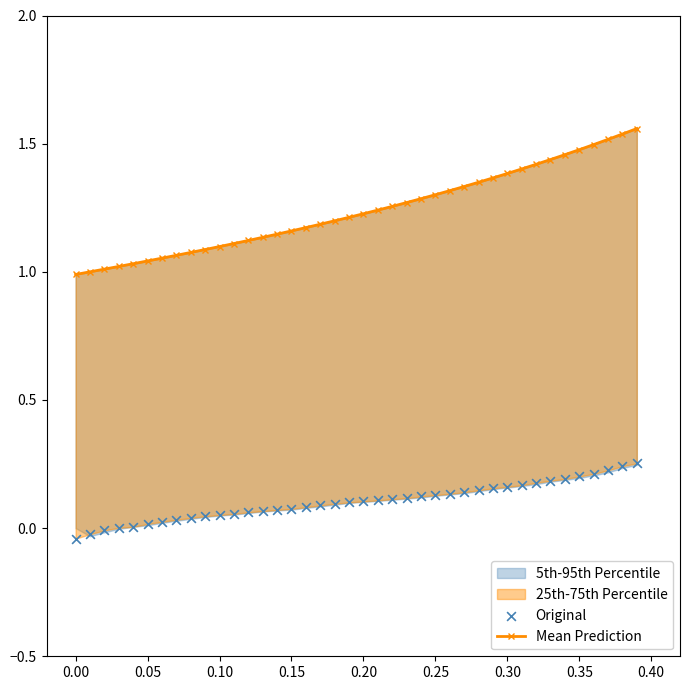

Which series has the largest Y range (max minus min)?

Mean Prediction